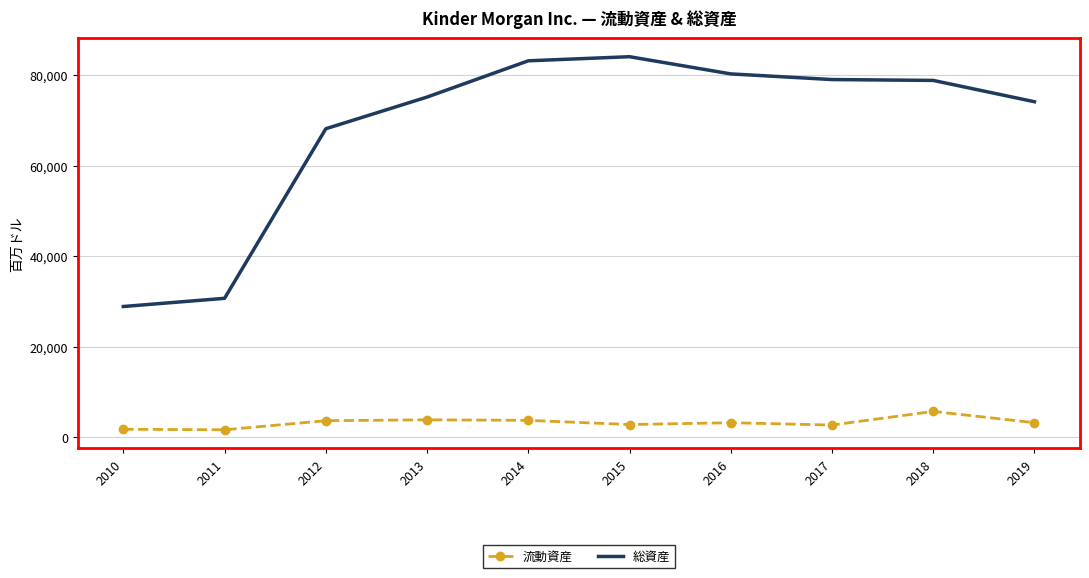

Which category has the highest value across all series?

2015